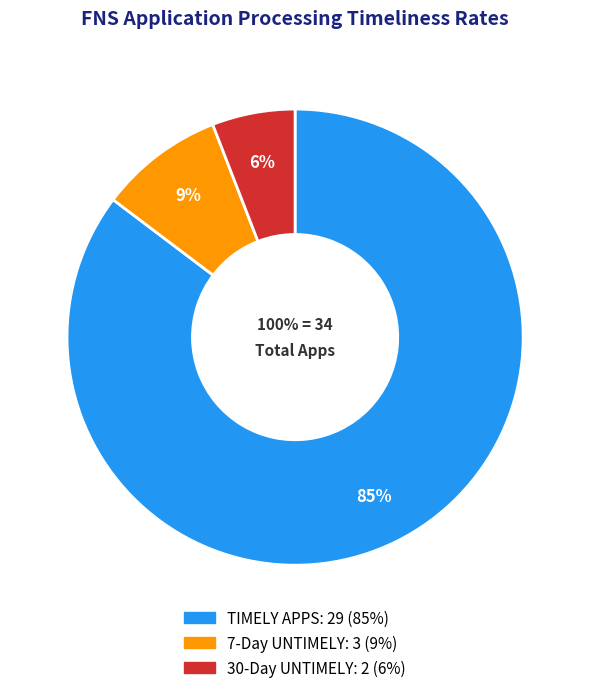

What is the smallest slice in the pie chart?

30-Day UNTIMELY